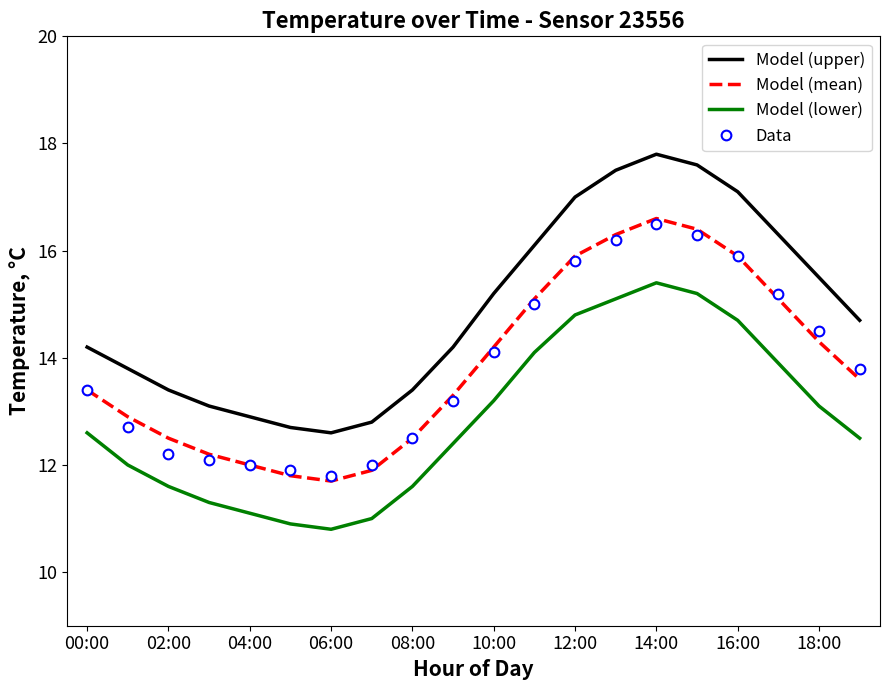

What is the highest value of the Model (upper) series?

17.8